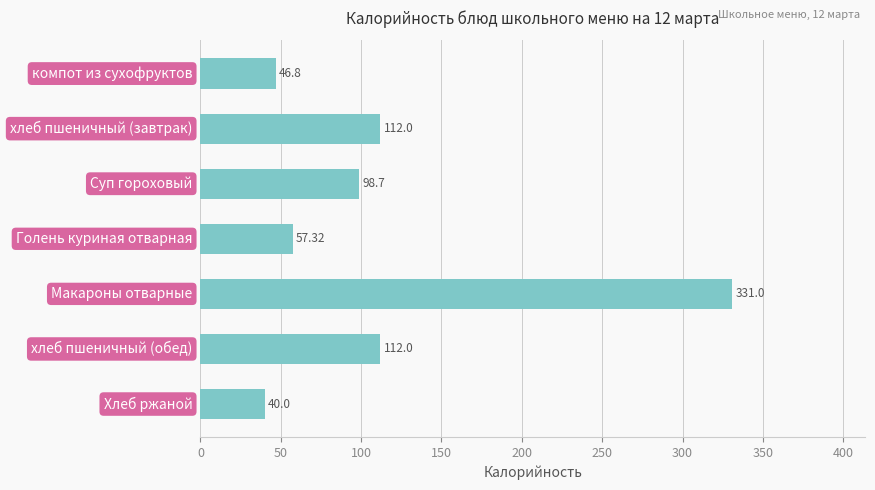

What is the sum of all values?

797.8